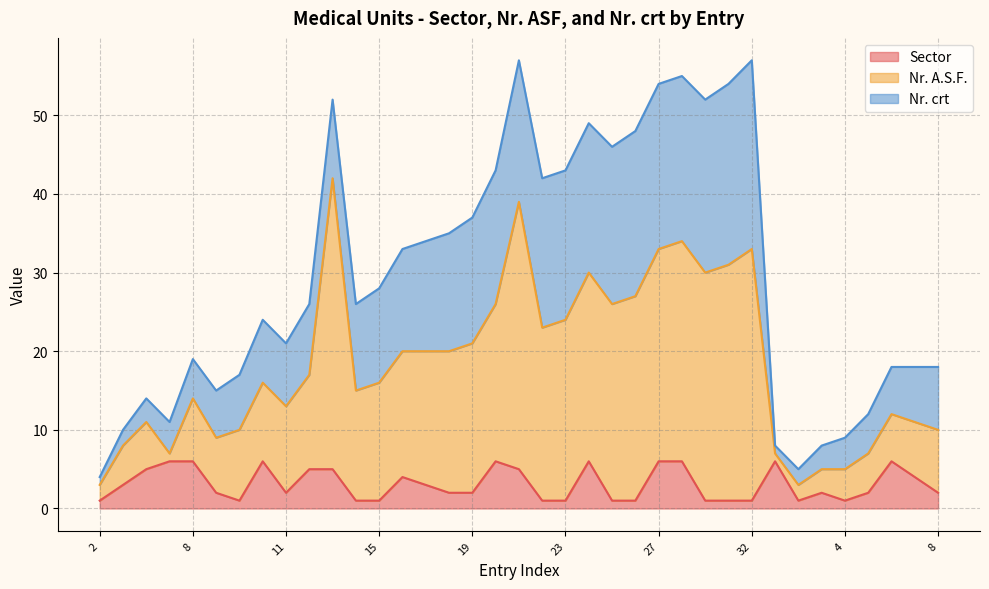

Does the chart display data point markers on the line(s)?

No